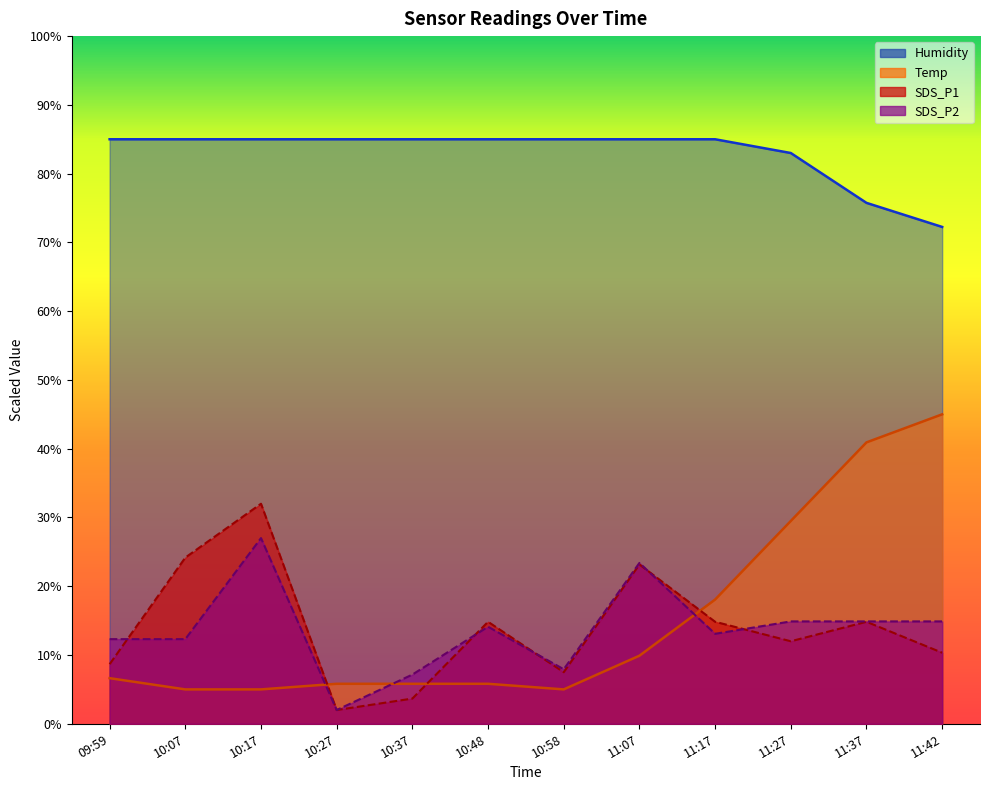

List the series in order of their peak value, highest first.

Humidity, Temp, SDS_P1, SDS_P2